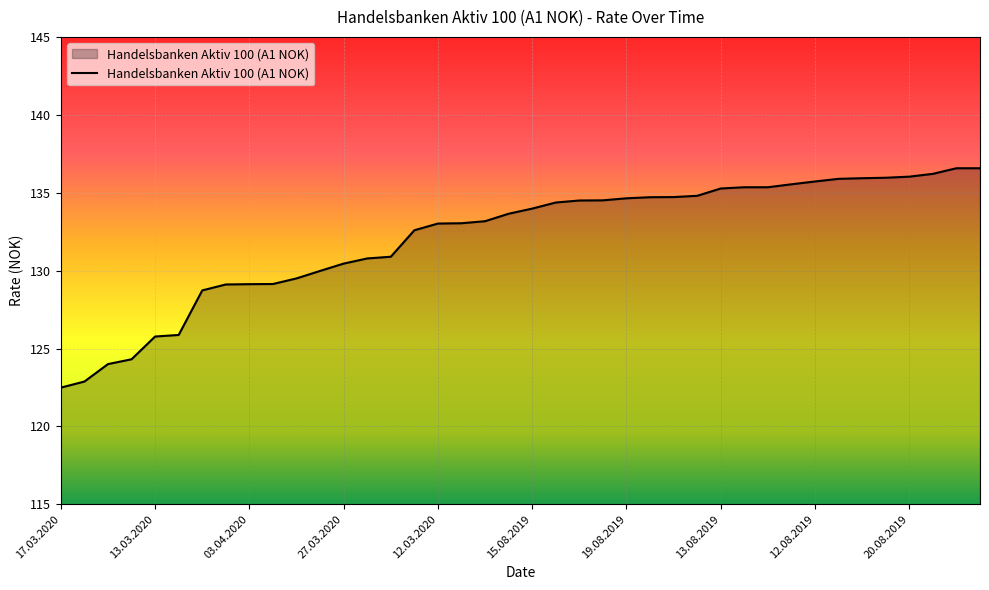

How many lines are shown in the chart?

1